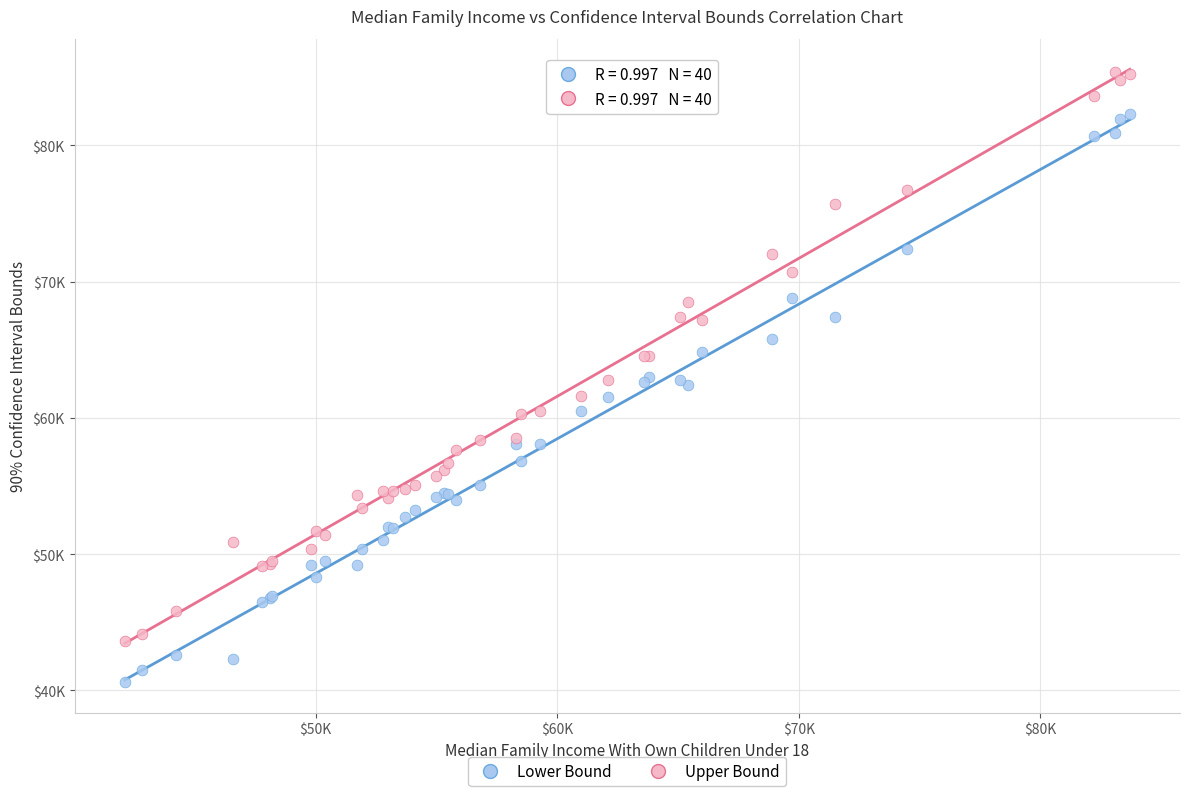

Which series reaches the minimum Y coordinate?

Lower Bound